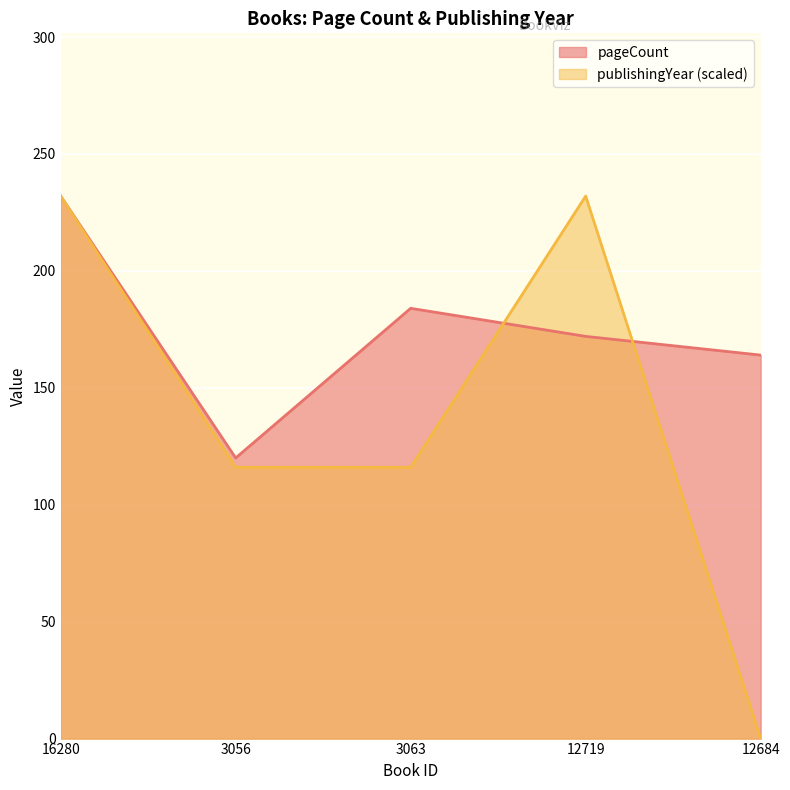

What are all the series names shown in the legend?

pageCount, publishingYear (scaled)